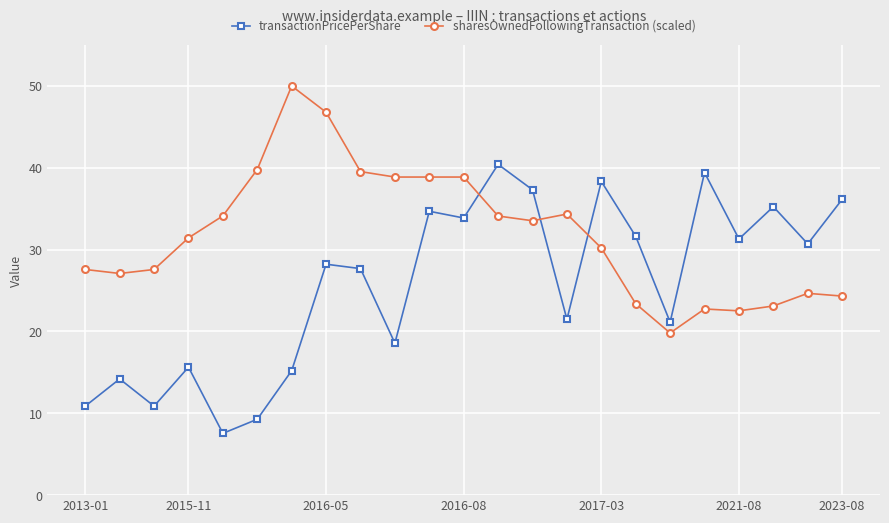

What are all the series names shown in the legend?

transactionPricePerShare, sharesOwnedFollowingTransaction (scaled)